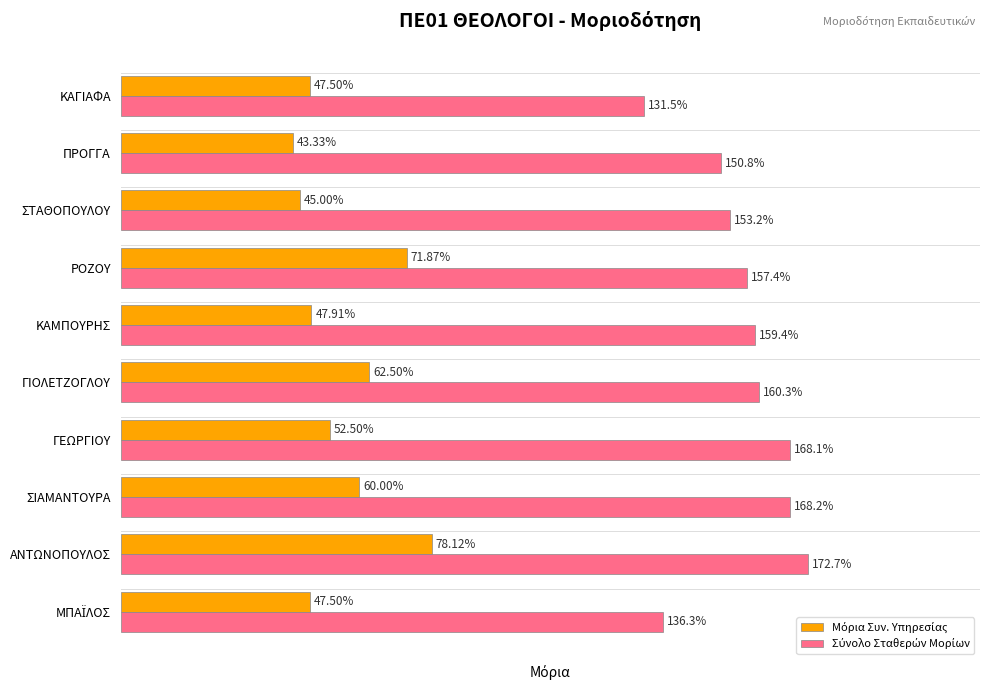

At which category does the chart reach its minimum across all series?

ΠΡΟΓΓΑ